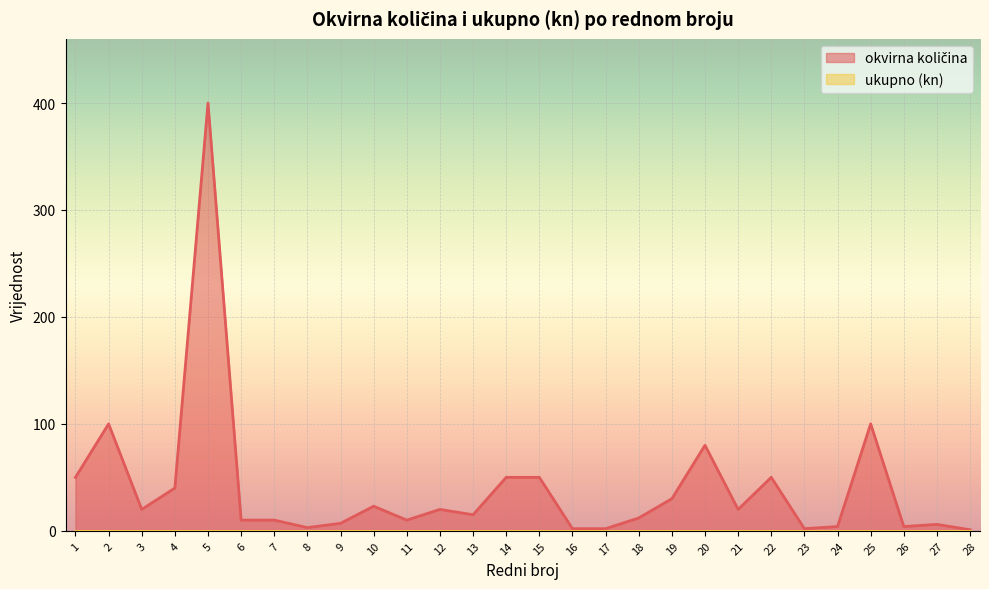

The chart shows a value of 2 at 24. True or false?

False